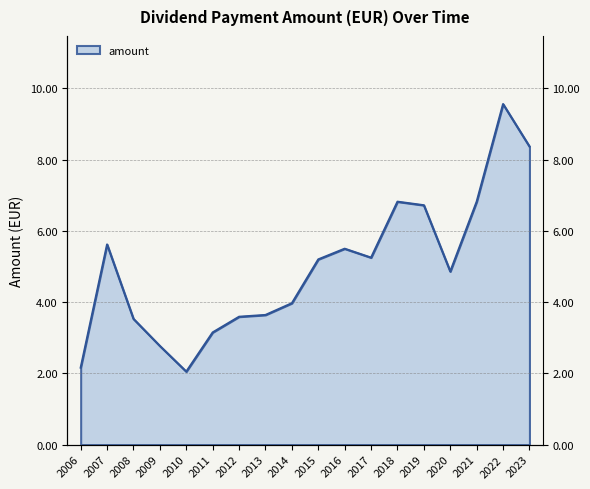

Reading left to right, what are all the values shown in this chart?

2.2	5.6	3.5	2.8	2.0	3.1	3.6	3.6	4.0	5.2	5.5	5.2	6.8	6.7	4.9	6.8	9.6	8.4